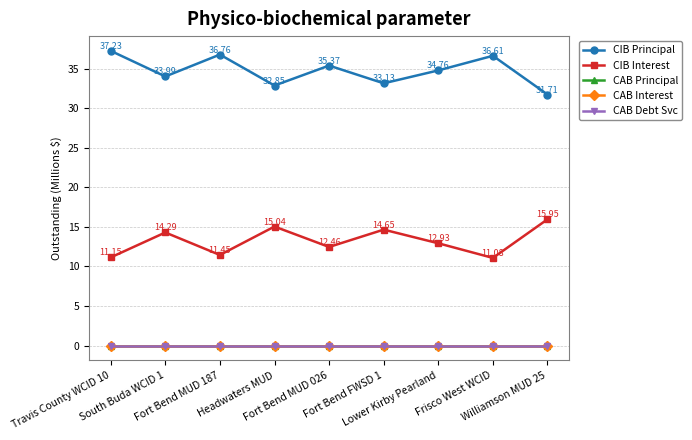

Is this an area chart (filled region under the line)?

No